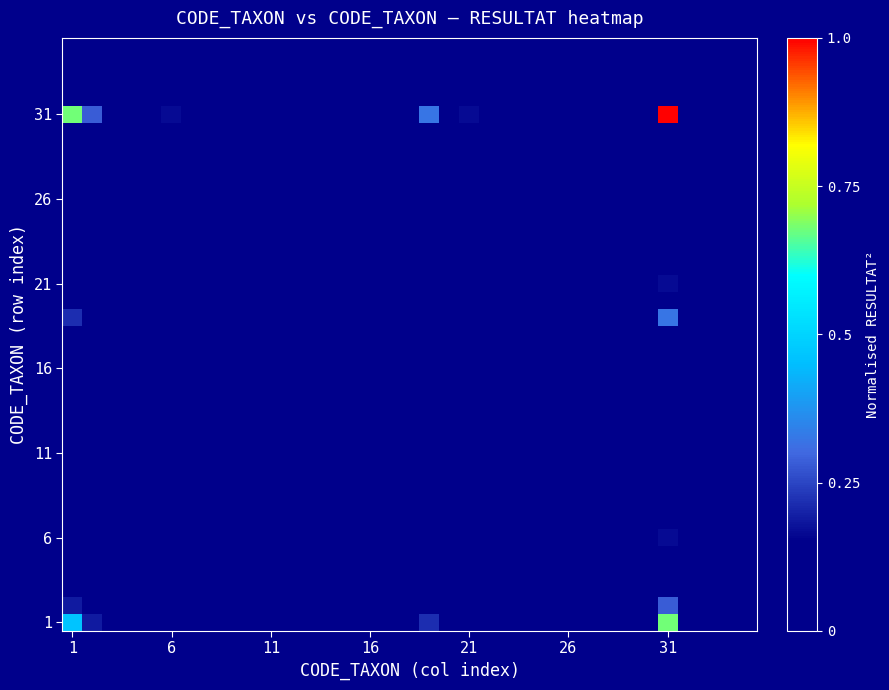

At how many categories does at least one series exceed 0?

35